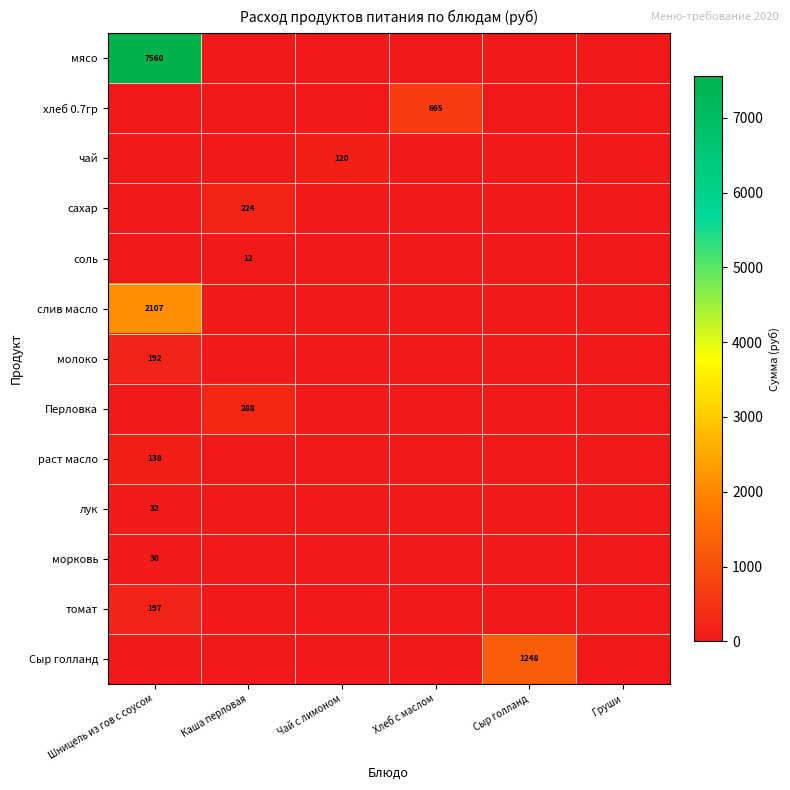

Is the value of молоко at Каша перловая greater than the value of морковь at Хлеб с маслом?

No